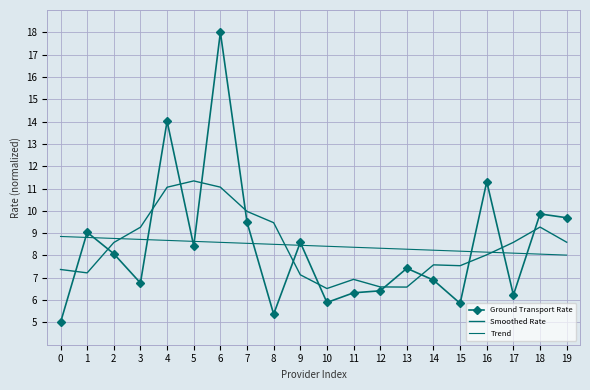

What is the lowest value of the Trend series?

8.0